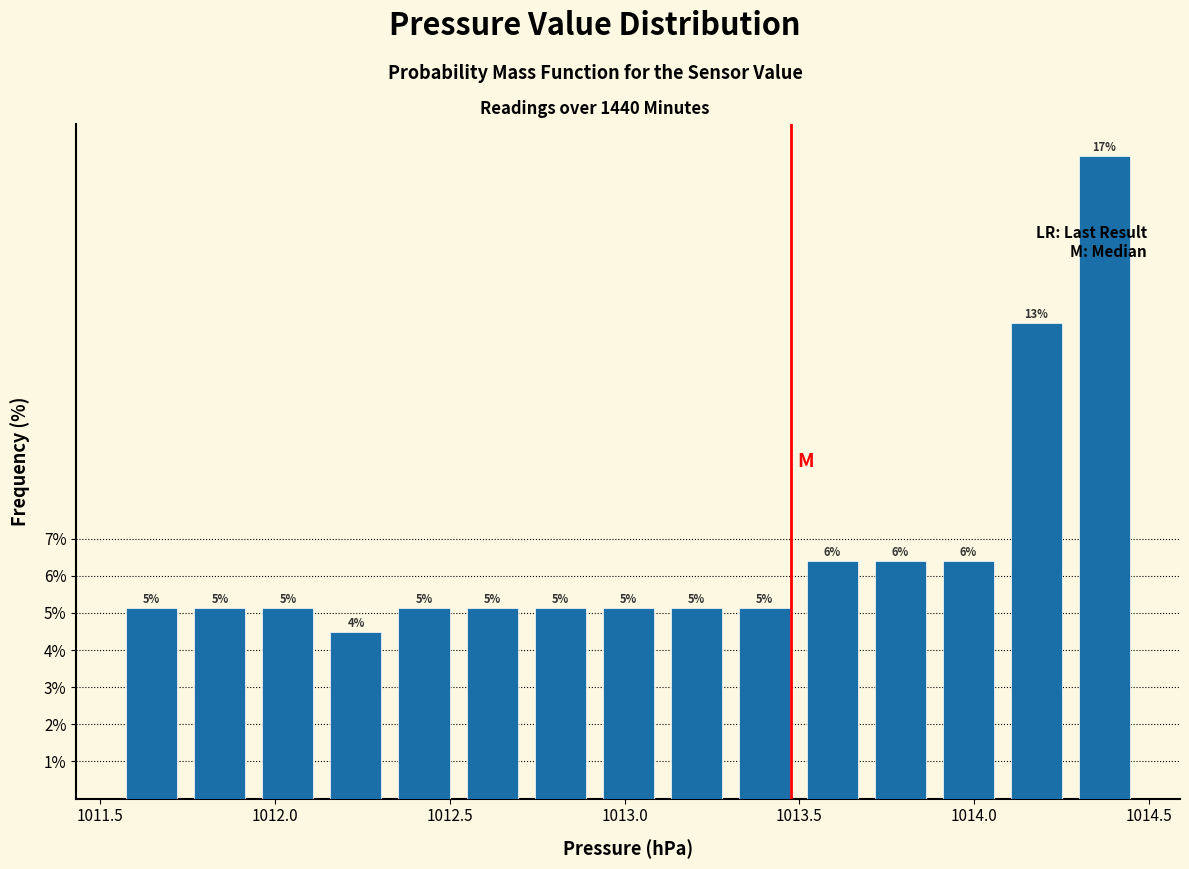

Around what value on the x-axis is the tallest bar? Give the approximate position of its centre, as read against the axis.

1014.35